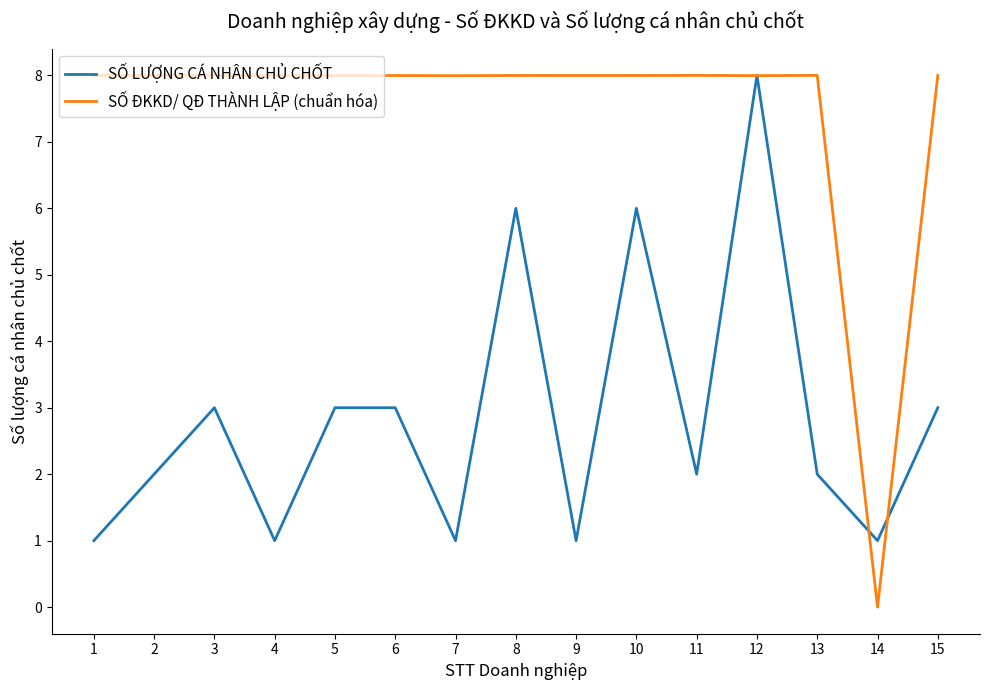

Reading left to right, list all the values displayed in this chart.

SỐ LƯỢNG CÁ NHÂN CHỦ CHỐT: 1=1.0	2=2.0	3=3.0	4=1.0	5=3.0	6=3.0	7=1.0	8=6.0	9=1.0	10=6.0	11=2.0	12=8.0	13=2.0	14=1.0	15=3.0
SỐ ĐKKD/ QĐ THÀNH LẬP (chuẩn hóa): 1=8.0	2=8.0	3=8.0	4=8.0	5=8.0	6=8.0	7=8.0	8=8.0	9=8.0	10=8.0	11=8.0	12=8.0	13=8.0	14=0.0	15=8.0